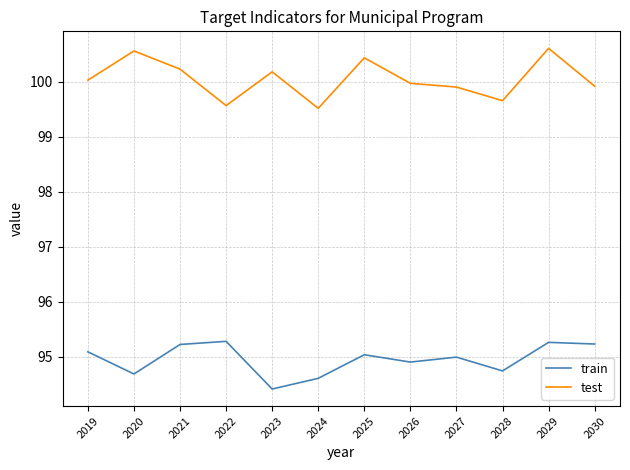

Where is the first local minimum for test?

2022